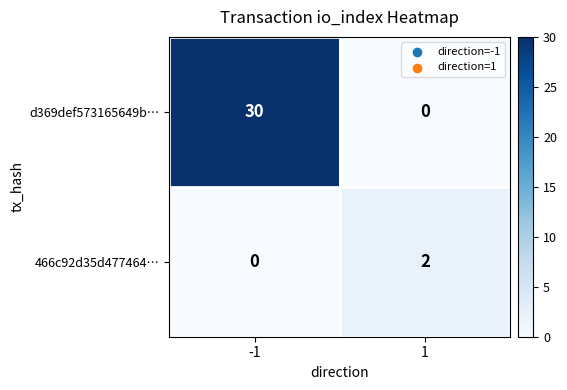

Which category has the highest value across all series?

-1